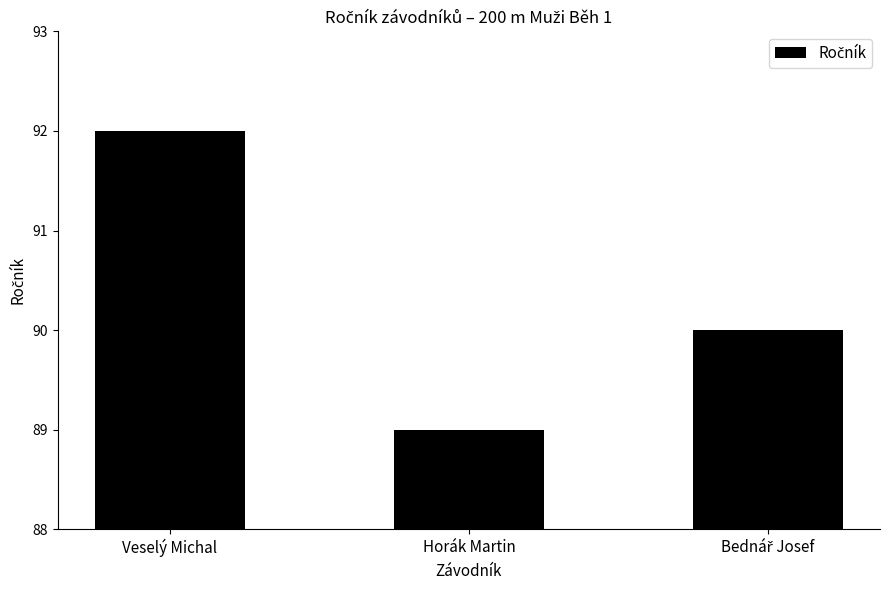

What is the minimum value shown in the chart?

89